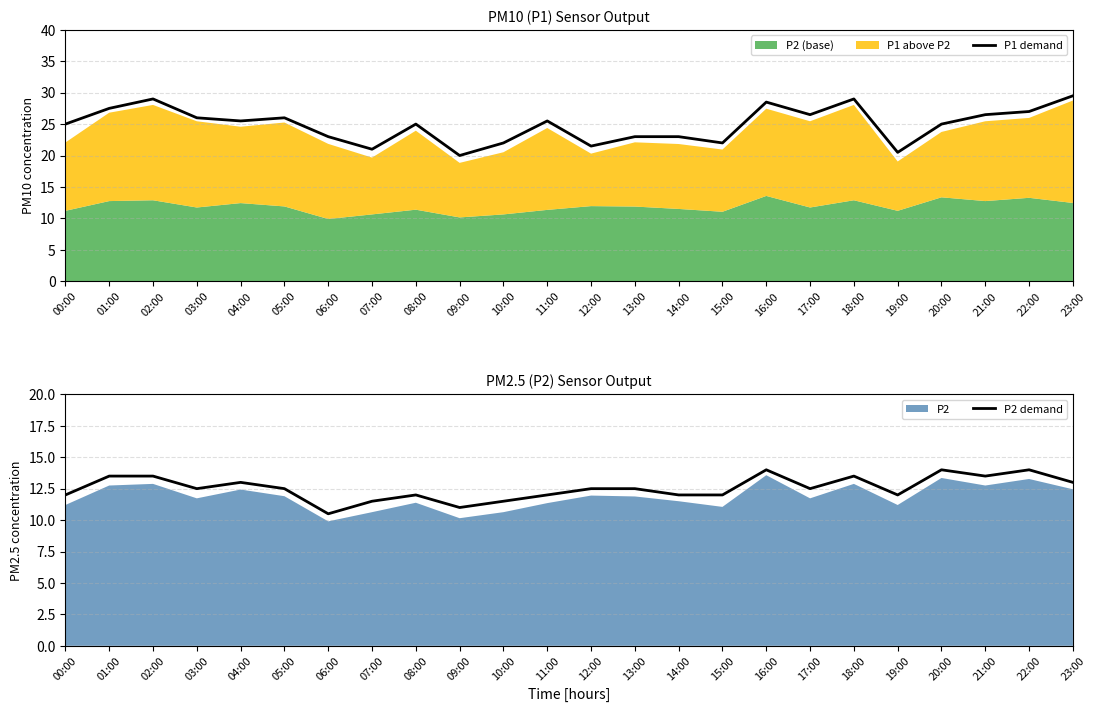

Count the number of categories in the chart.

24